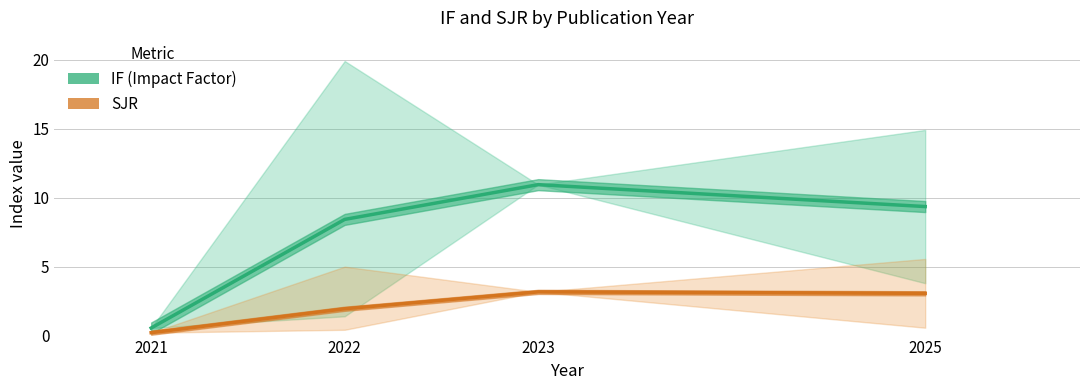

Read the IF value at 2025.

9.4